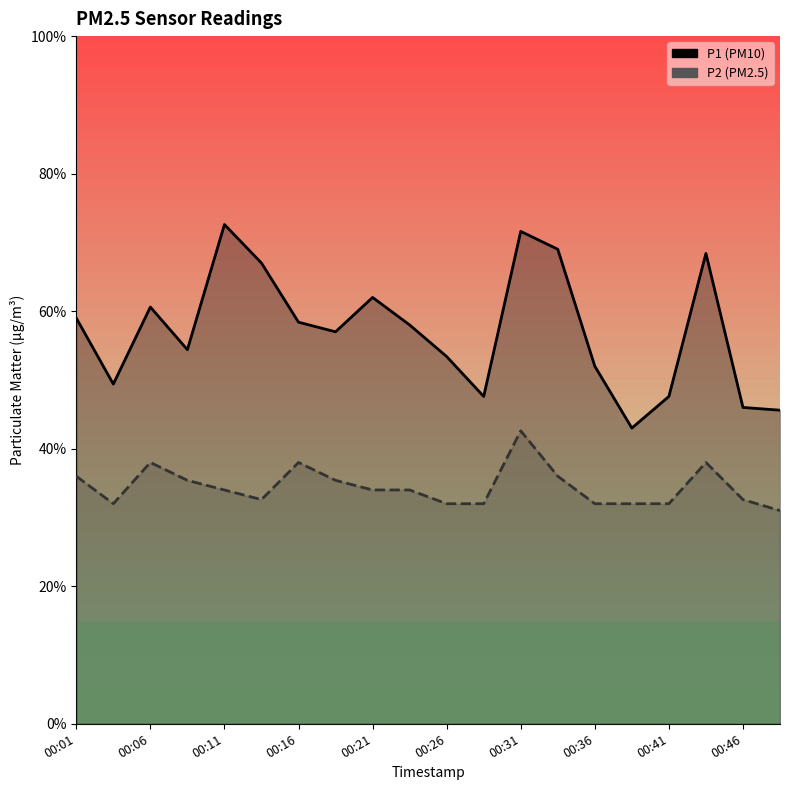

What is the average value of the P2 series?

1.7